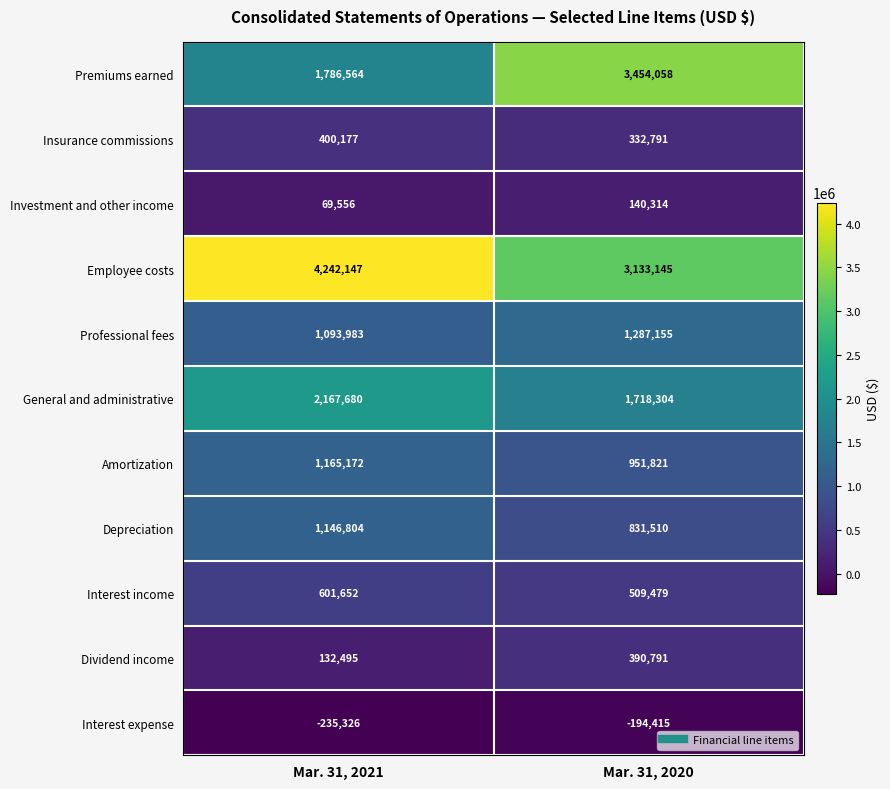

Reading left to right, transcribe all the data shown in this chart.

Premiums earned: 1786564	3454058
Insurance commissions: 400177	332791
Investment and other income: 69556	140314
Employee costs: 4242147	3133145
Professional fees: 1093983	1287155
General and administrative: 2167680	1718304
Amortization: 1165172	951821
Depreciation: 1146804	831510
Interest income: 601652	509479
Dividend income: 132495	390791
Interest expense: -235326	-194415